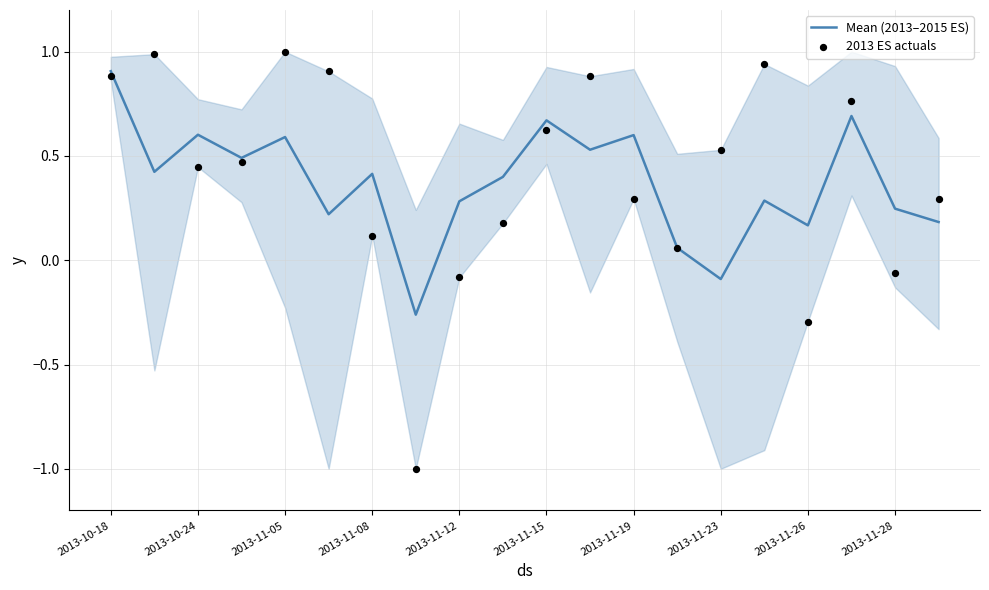

What is the total value across all series at 13?

0.1